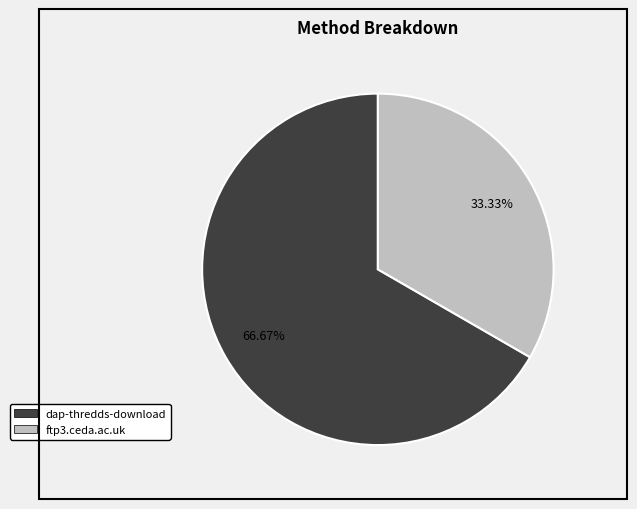

To the nearest percent, what is the average slice percentage?

50%